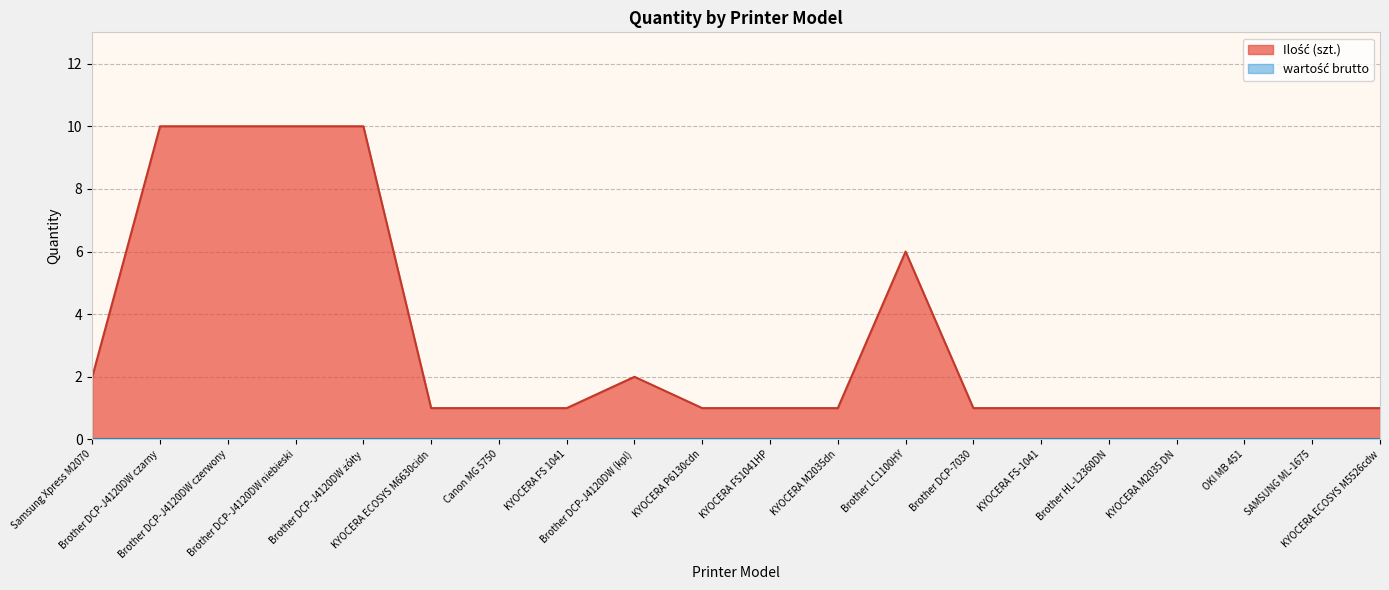

Is it true that the value at KYOCERA FS1041HP is 0?

False